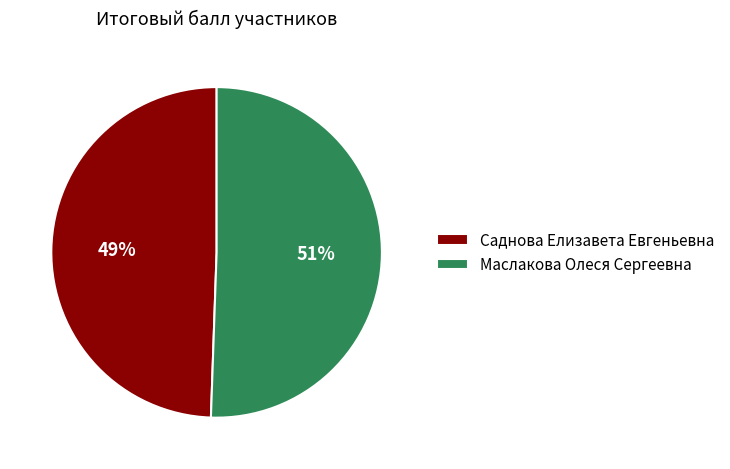

Approximately how many times larger is the value at Саднова Елизавета Евгеньевна compared to Маслакова Олеся Сергеевна?

1.0